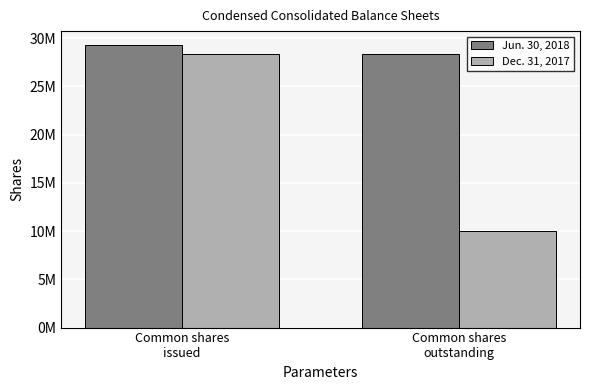

Which label corresponds to the largest value in the chart?

Common shares
issued